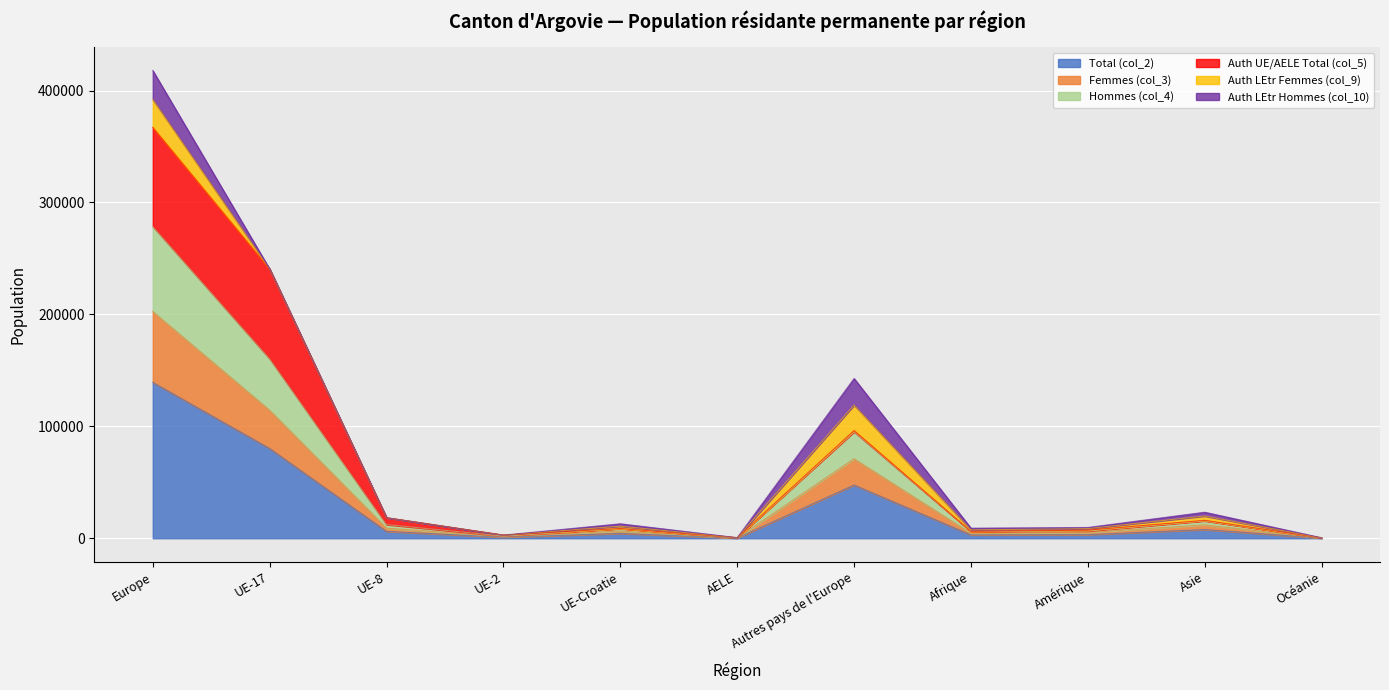

True or false: Femmes (col_3) and Hommes (col_4) intersect in this chart.

False